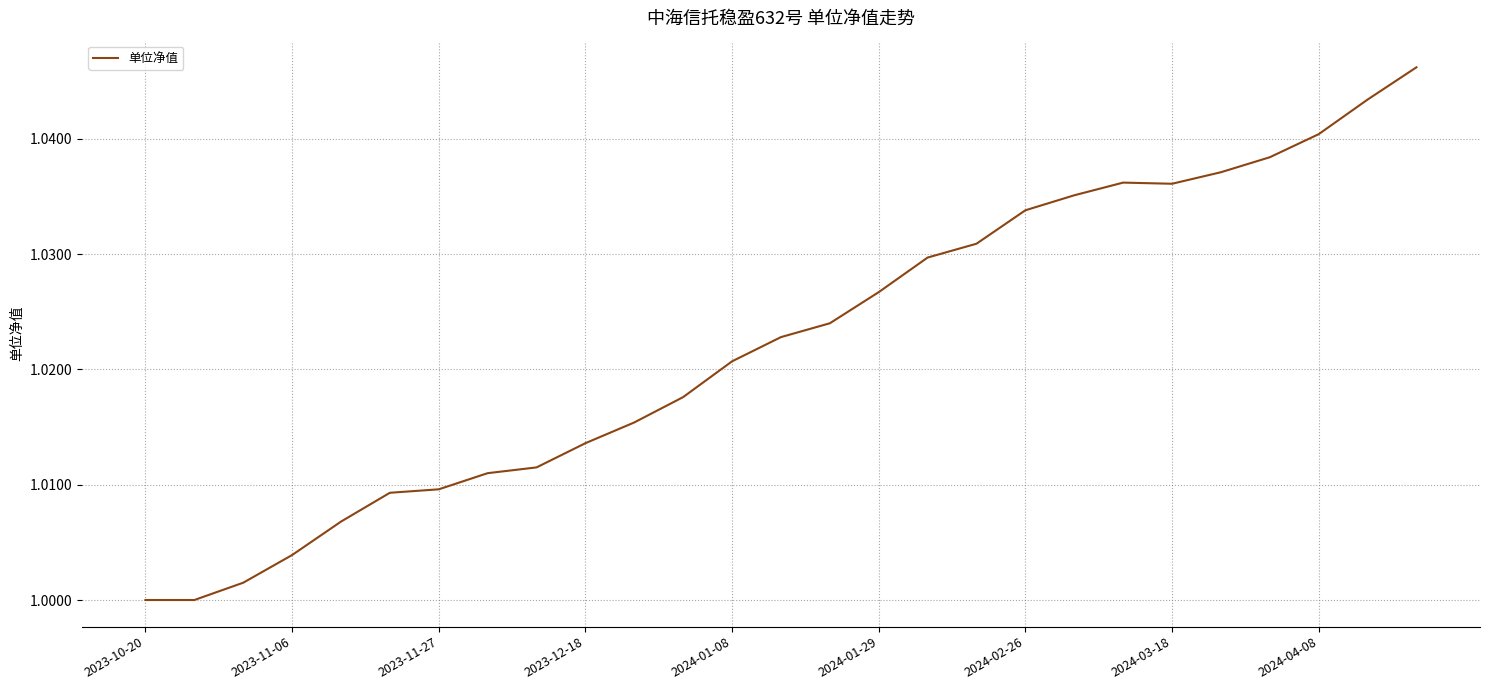

Is it true that the value at 2023-10-20 is 1.0?

True